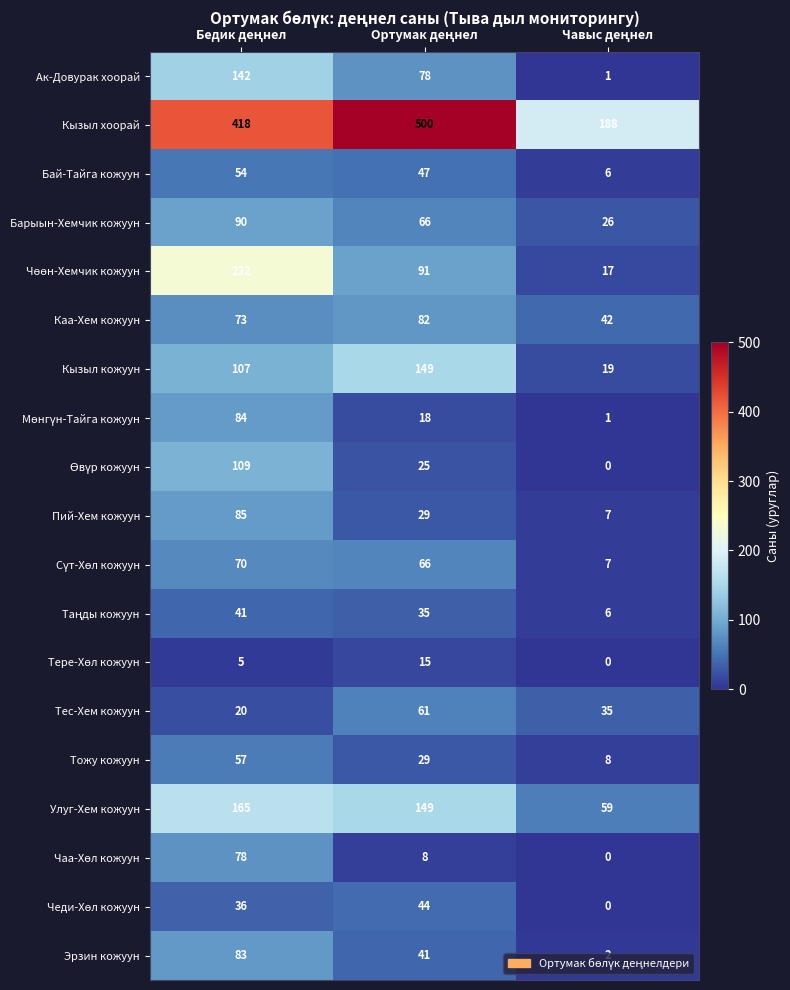

Which series has the largest range (max minus min)?

Кызыл хоорай